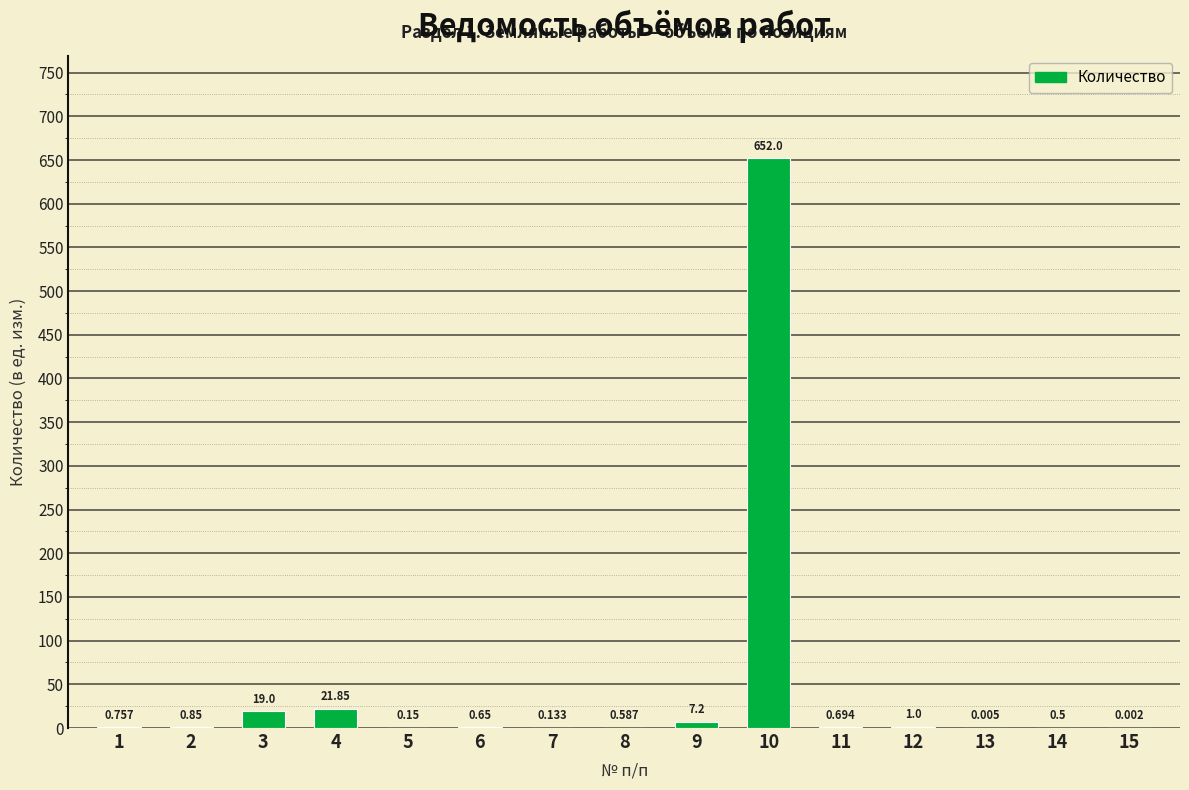

The chart shows a value of 0.8 at 2. True or false?

True